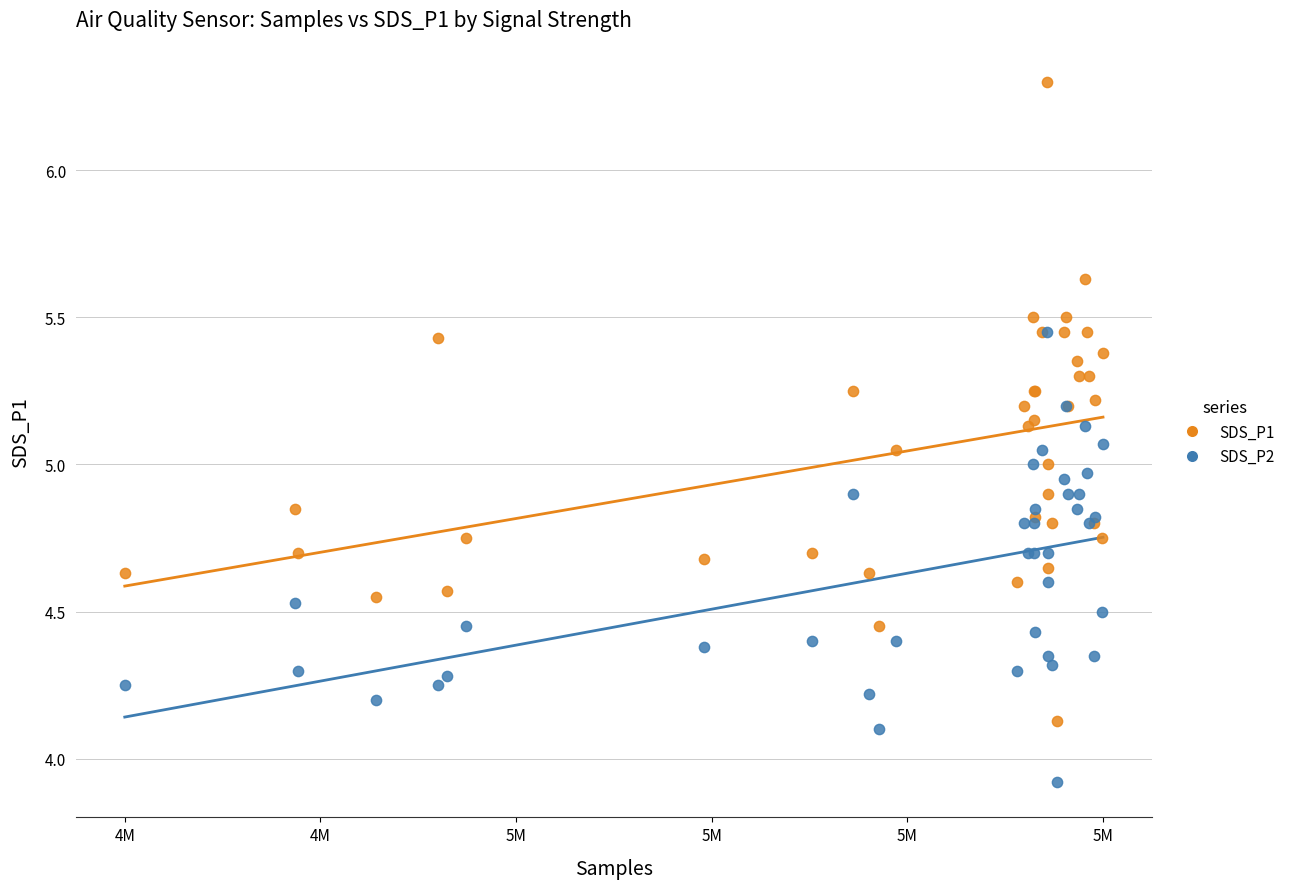

Which series has the widest spread of Y values?

SDS_P1